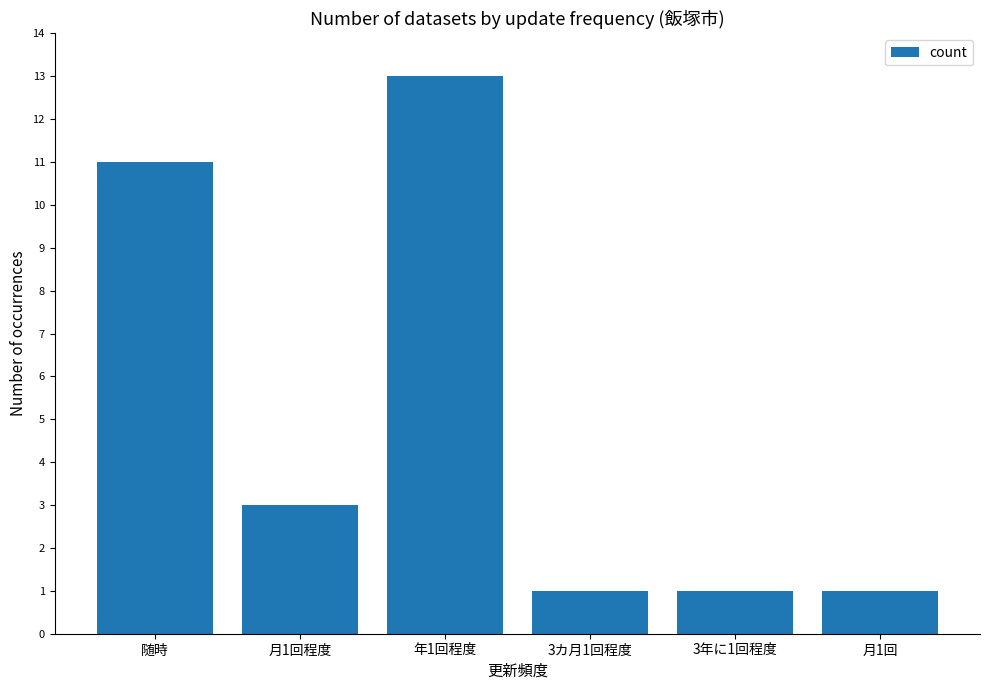

Reading right to left, extract all data points from this chart.

月1回=1	3年に1回程度=1	3カ月1回程度=1	年1回程度=13	月1回程度=3	随時=11